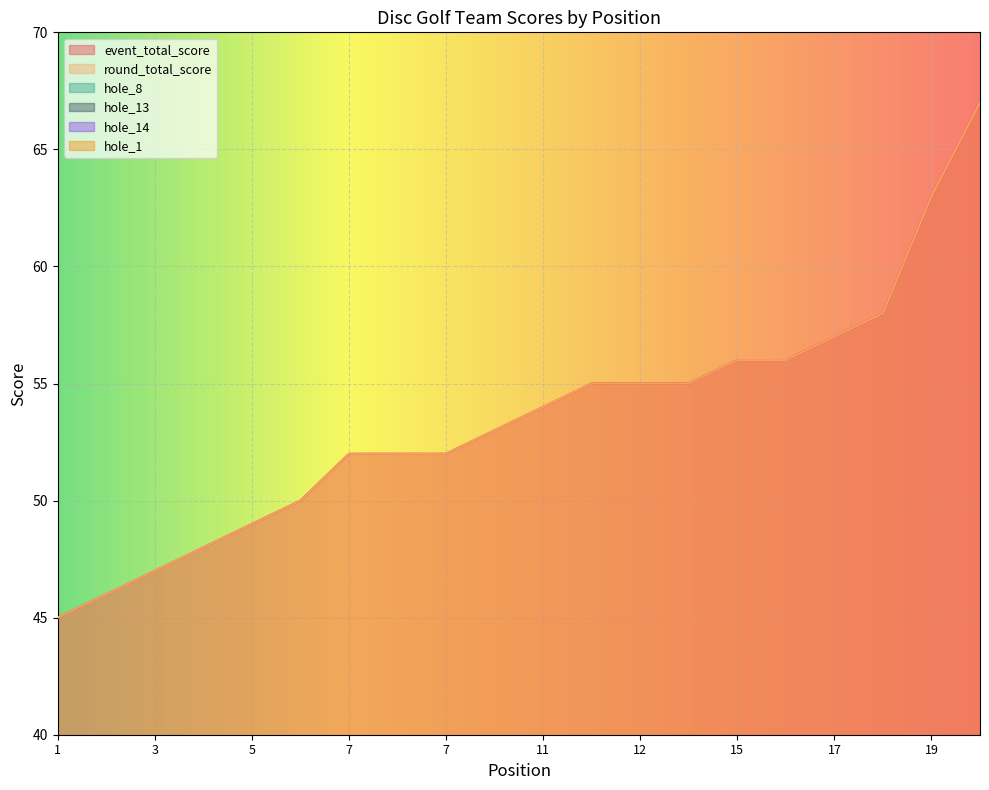

What is the spread (max minus min) of values at 4?

46